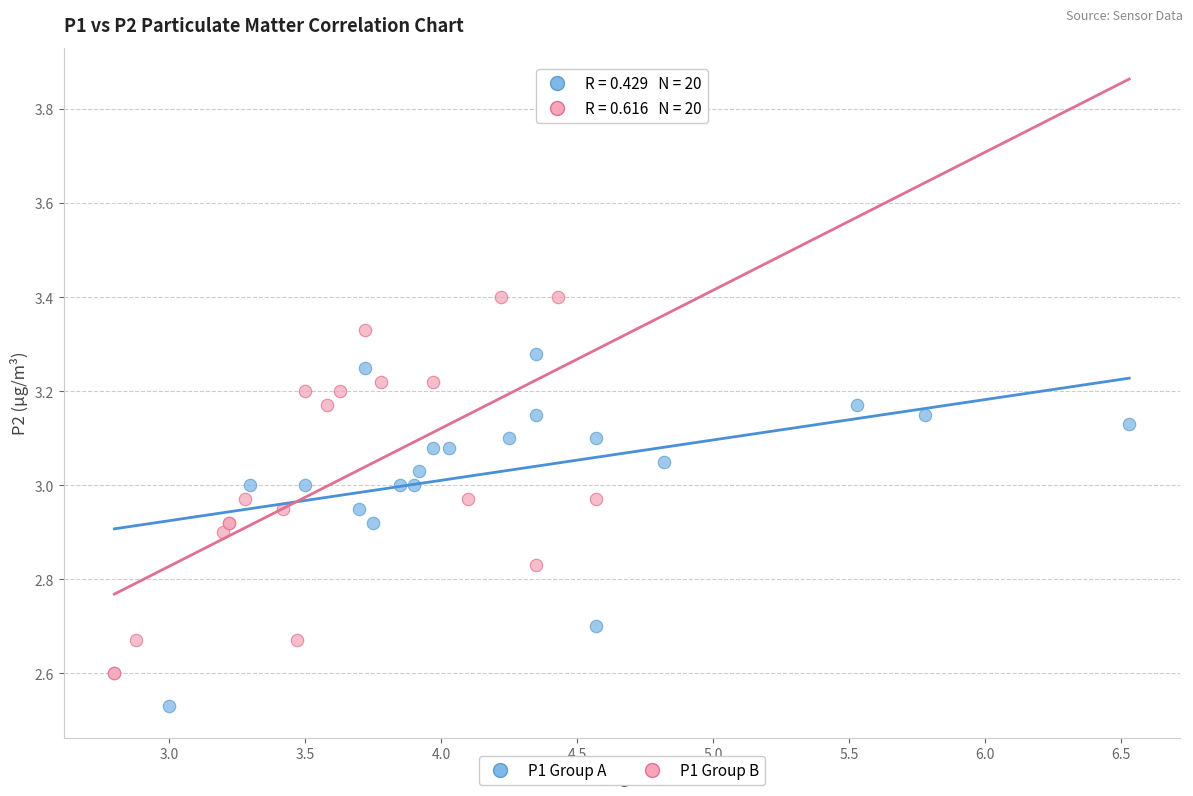

What are all the series names shown in the legend?

P1 Group A, P1 Group B